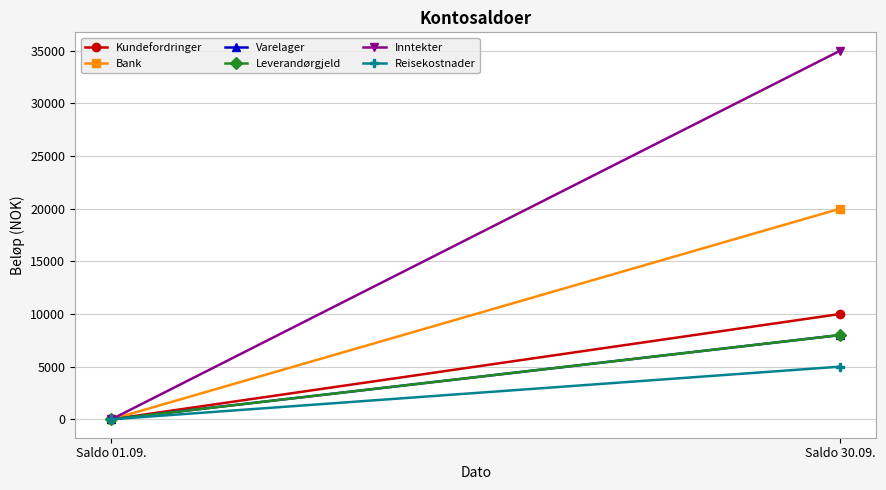

What is the approximate value of Leverandørgjeld at Saldo 30.09., to the nearest 100?

8000